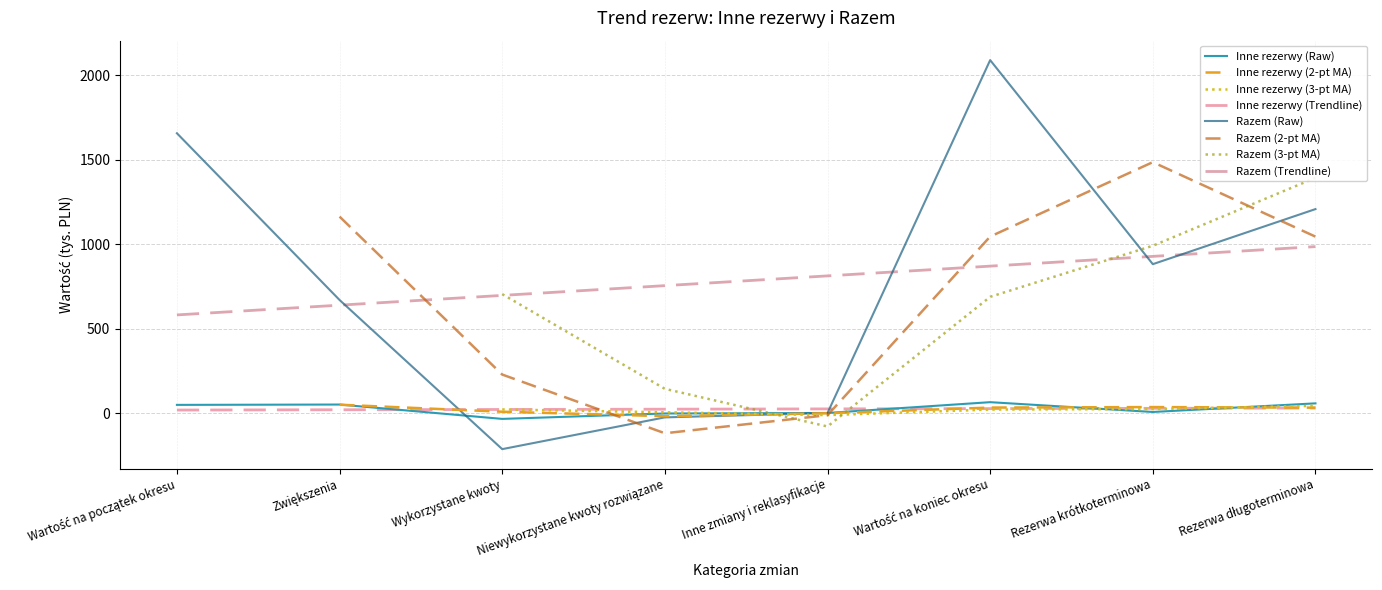

True or false: Inne rezerwy (Trendline) and Razem (Trendline) intersect in this chart.

False